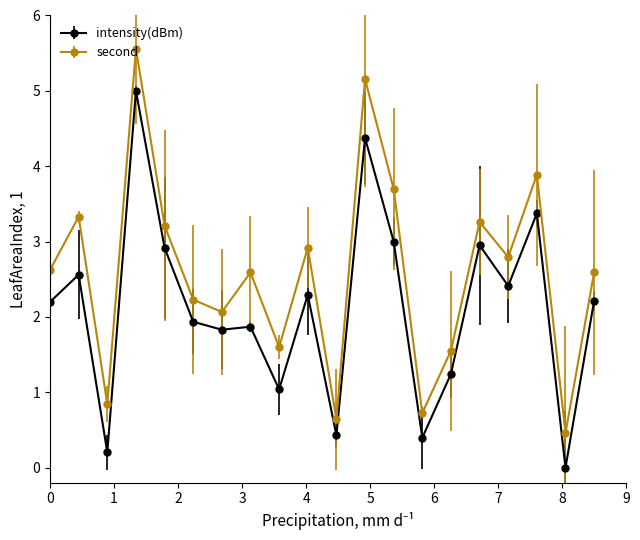

True or false: second and intensity(dBm) intersect in this chart.

False